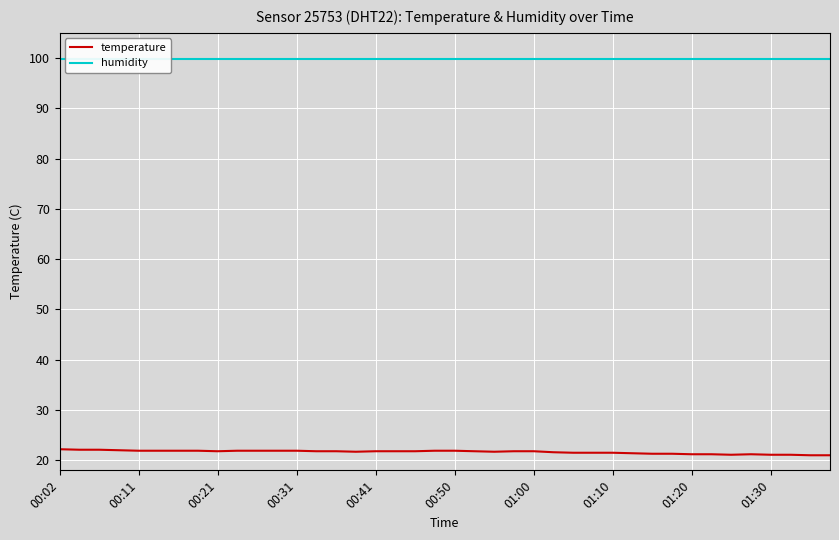

Is it true that temperature equals 34.8 at 00:31?

False